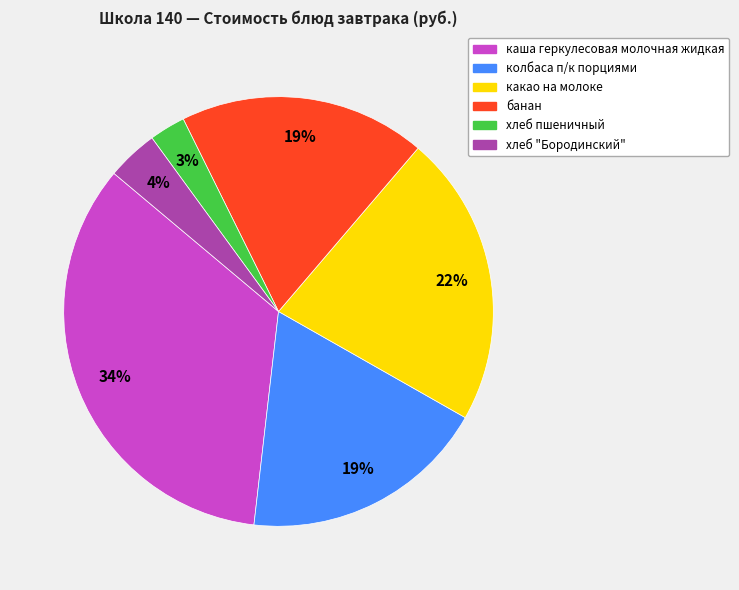

Combined, do хлеб "Бородинский" and хлеб пшеничный account for over 50%?

No